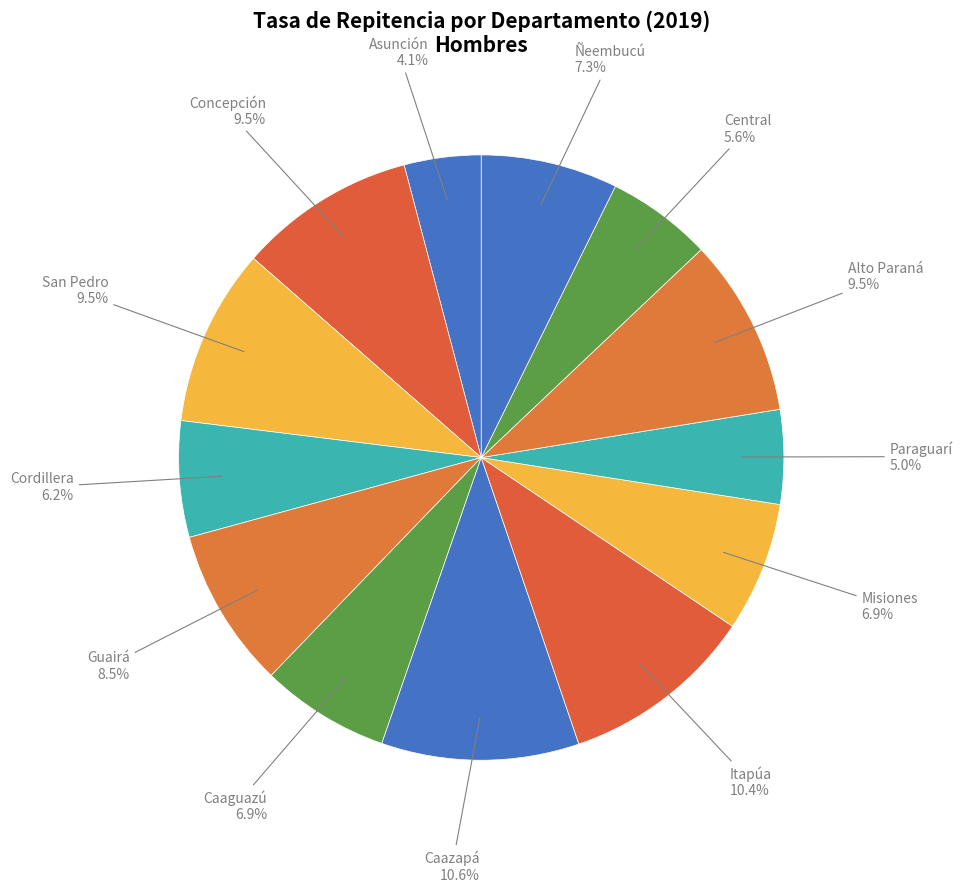

What percentage is the Caazapá slice, to the nearest percent?

11%